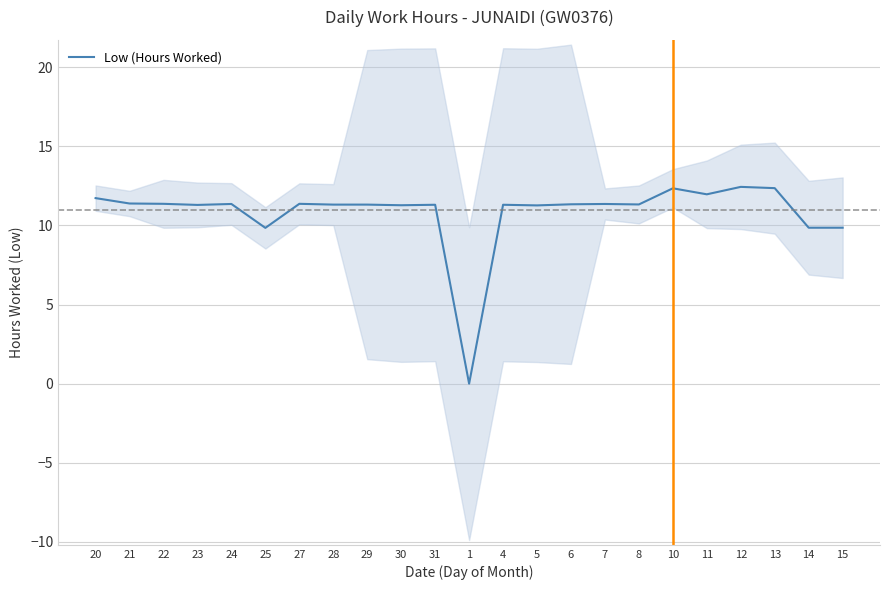

What is the greatest value displayed?

12.4